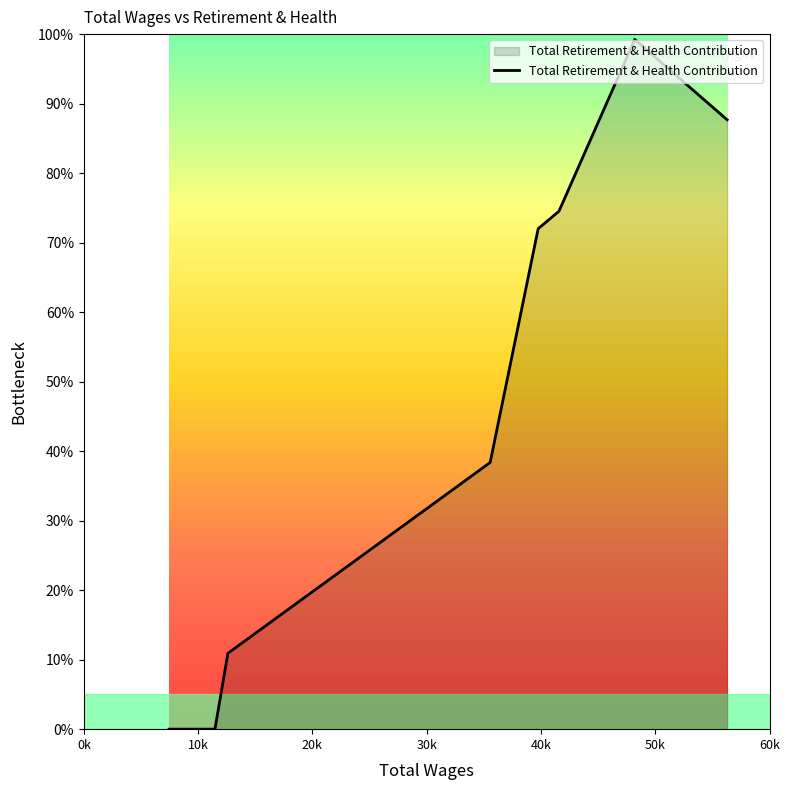

Reading right to left, transcribe all the data shown in this chart.

87.7	99.2	74.5	72.0	38.4	10.9	0.0	0.0	0.0	0.0	0.0	0.0	0.0